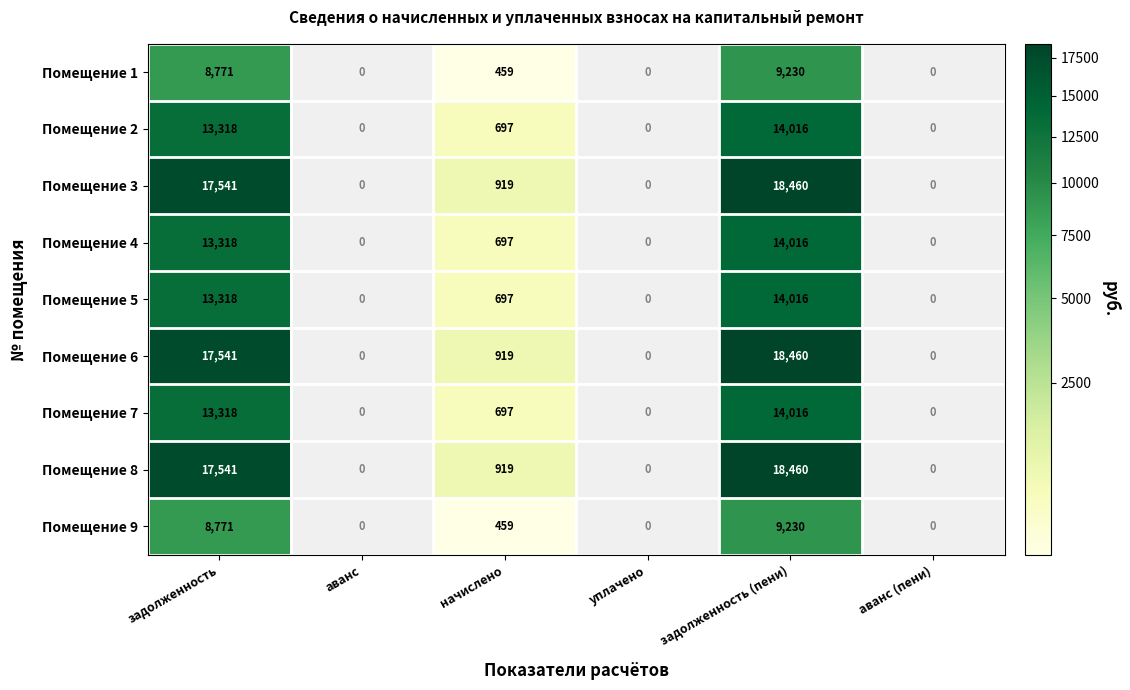

Is the value of Помещение 2 at начислено greater than the value of Помещение 5 at задолженность (пени)?

No